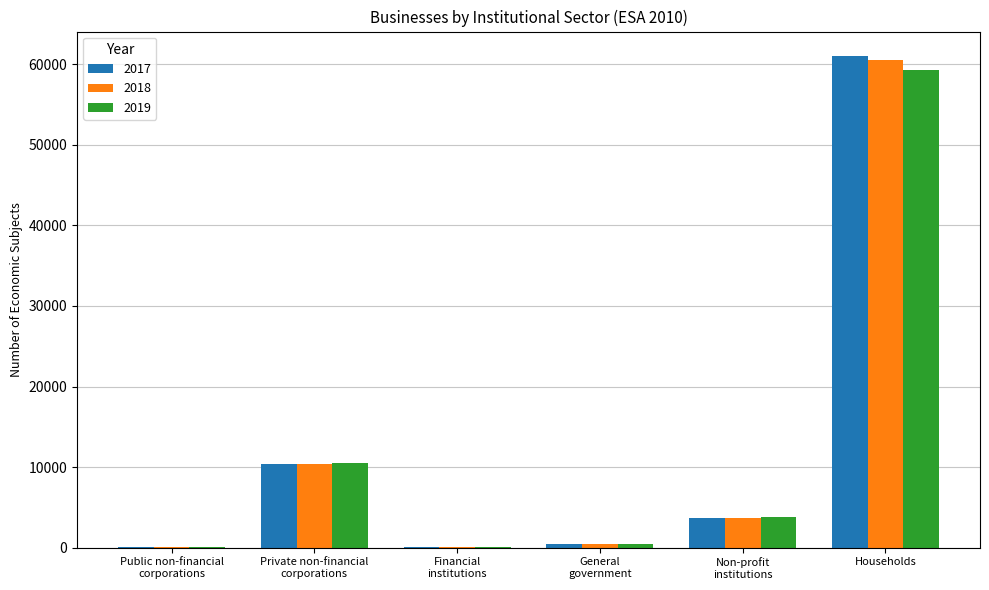

How many data points does each series have?

6